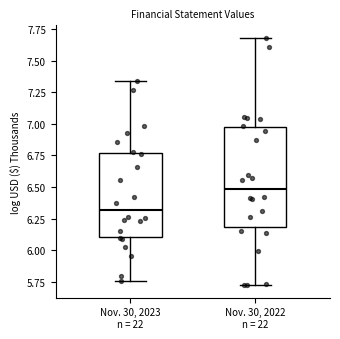

Where does the lower whisker of the box for Nov. 30, 2023 n = 22 end on the y-axis? The values are not printed on the chart, so give them approximately, as read against the axis.

5.75